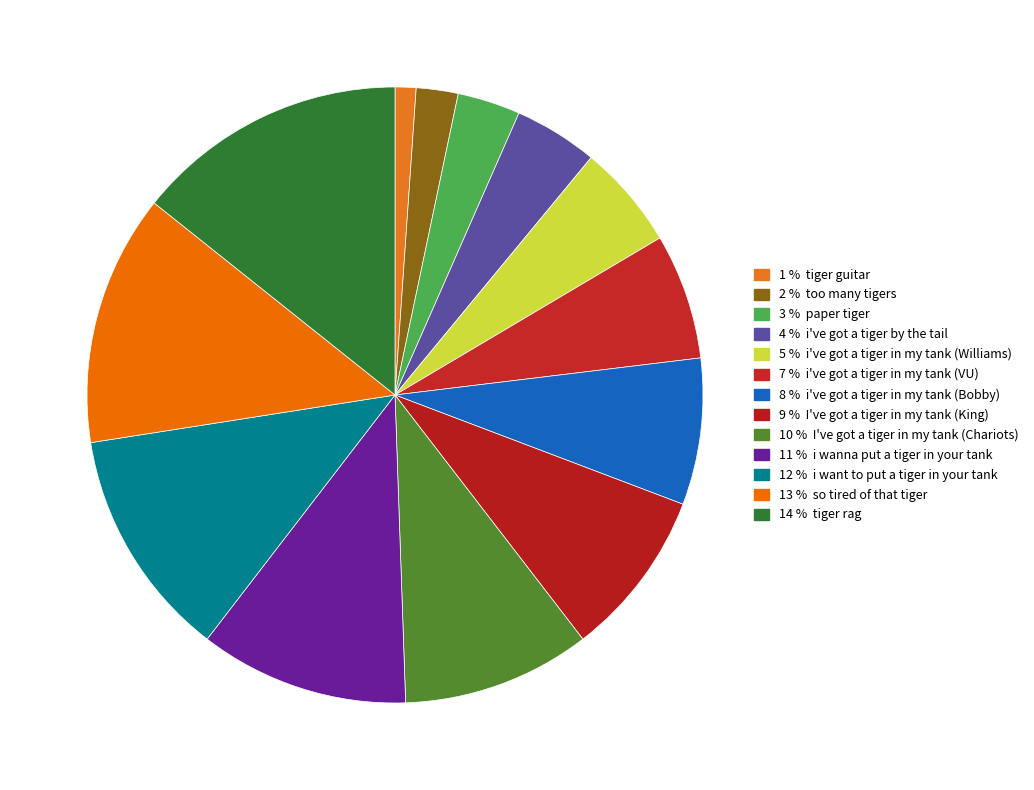

Count the number of slices in the pie.

13